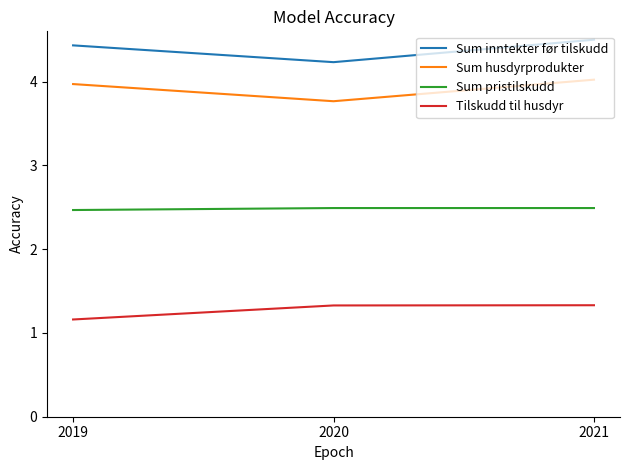

What is the minimum value for Sum husdyrprodukter?

3.8